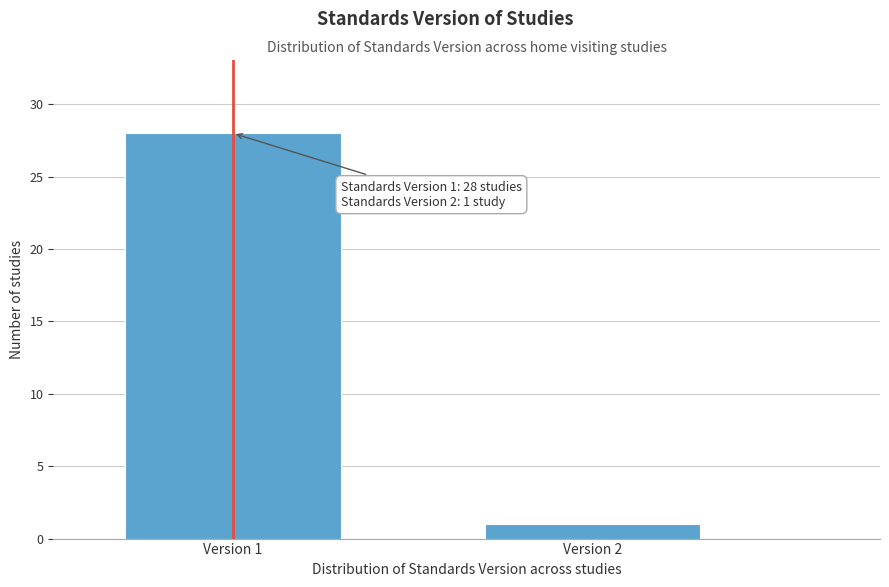

Reading left to right, extract all data points from this chart.

28	1